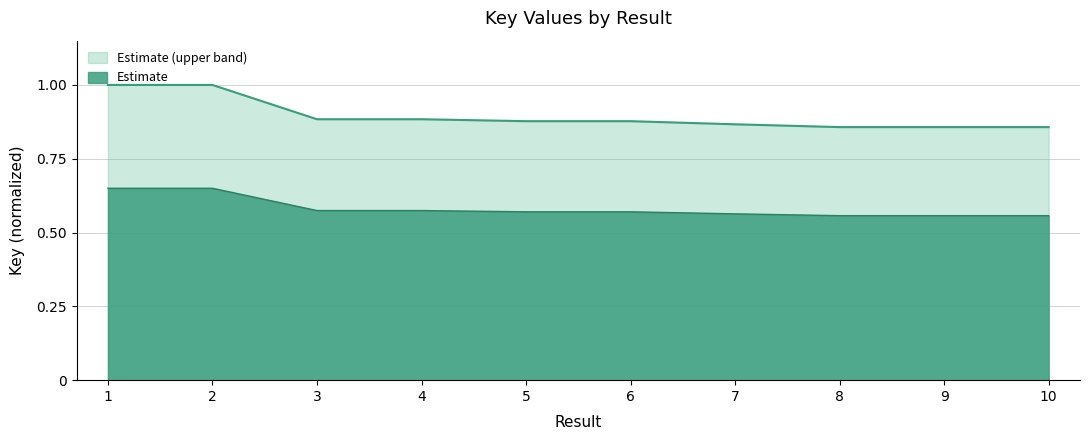

What is the sum of the values at 2 and 8?

1.2